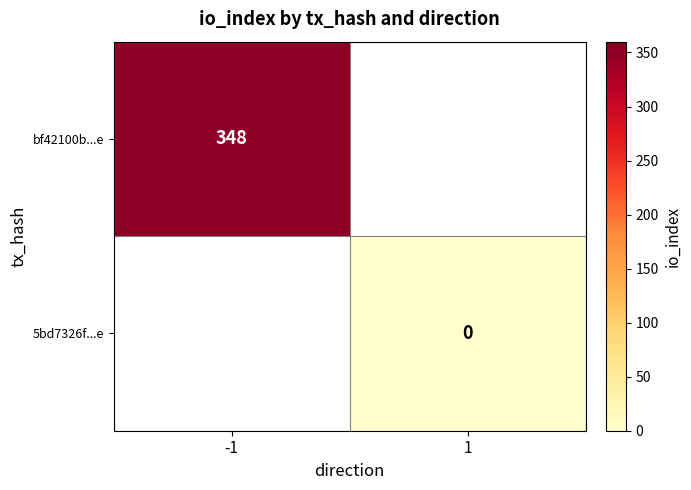

True or false: bf42100b...e has a value of 228 at -1.

False